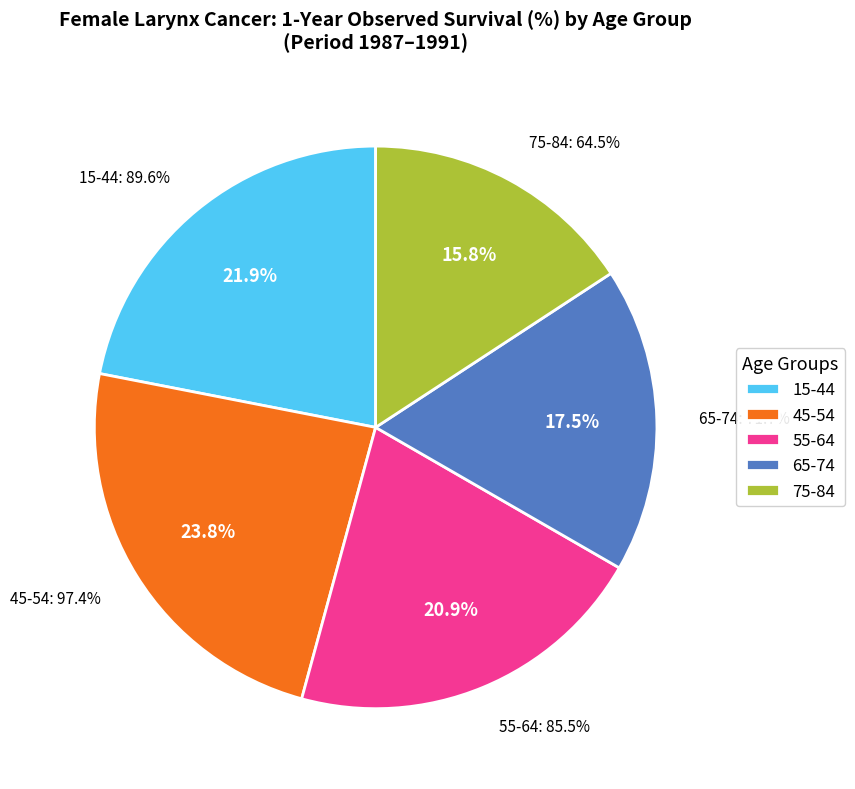

Does 65-74 account for over 50% of the chart?

No